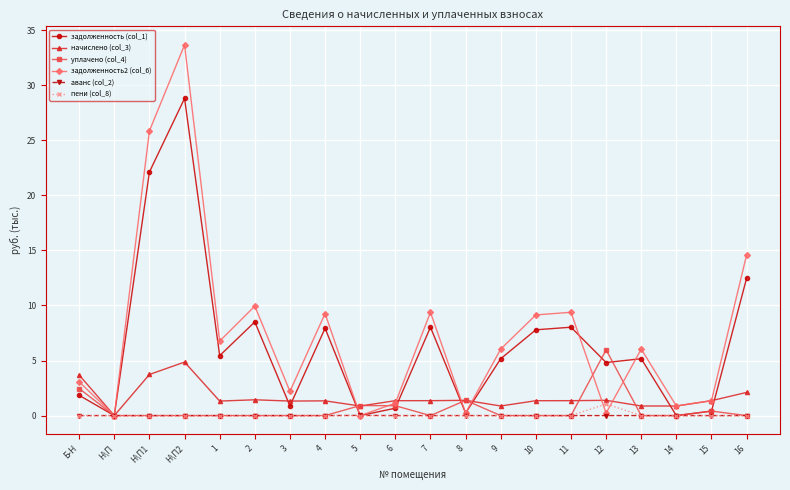

The задолженность2 (col_6) series shows -12.2 at 5. True or false?

False